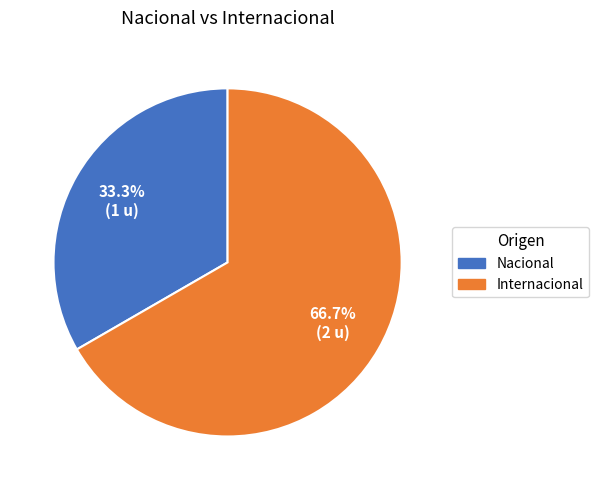

Is it true that Nacional is 21% of the pie?

False